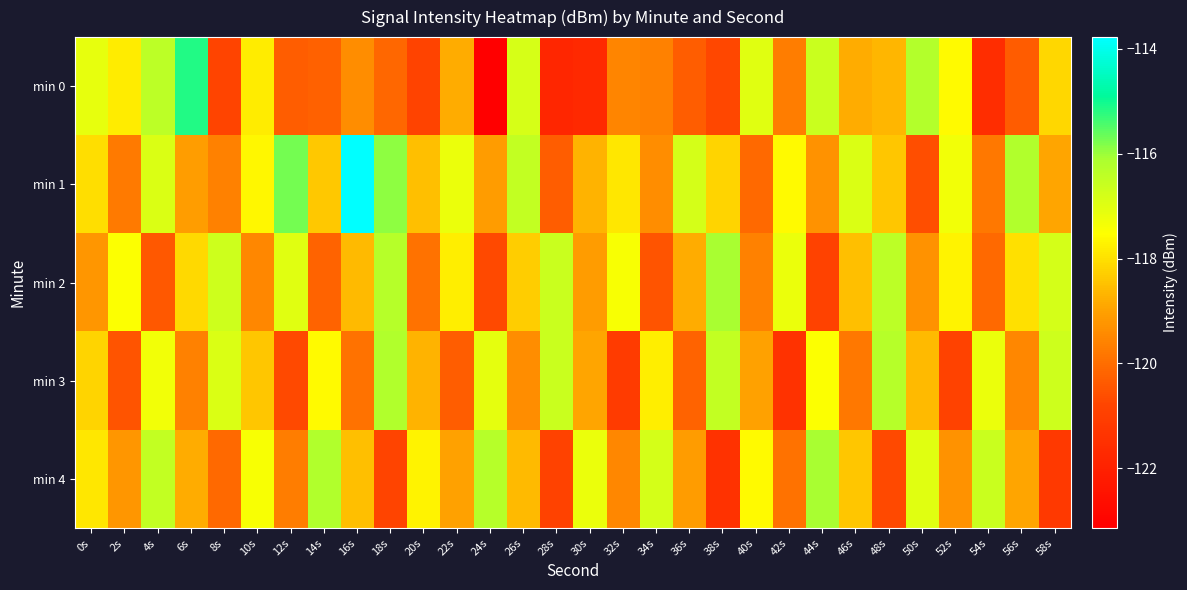

What is the total value across all series at 40s?

-593.3